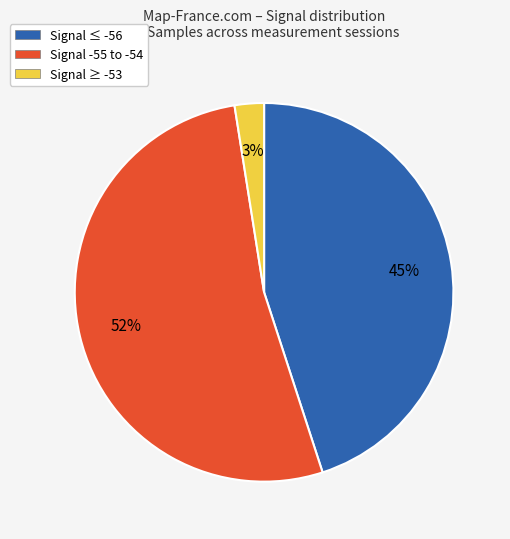

To the nearest percent, what portion does Signal -55 to -54 represent?

52%